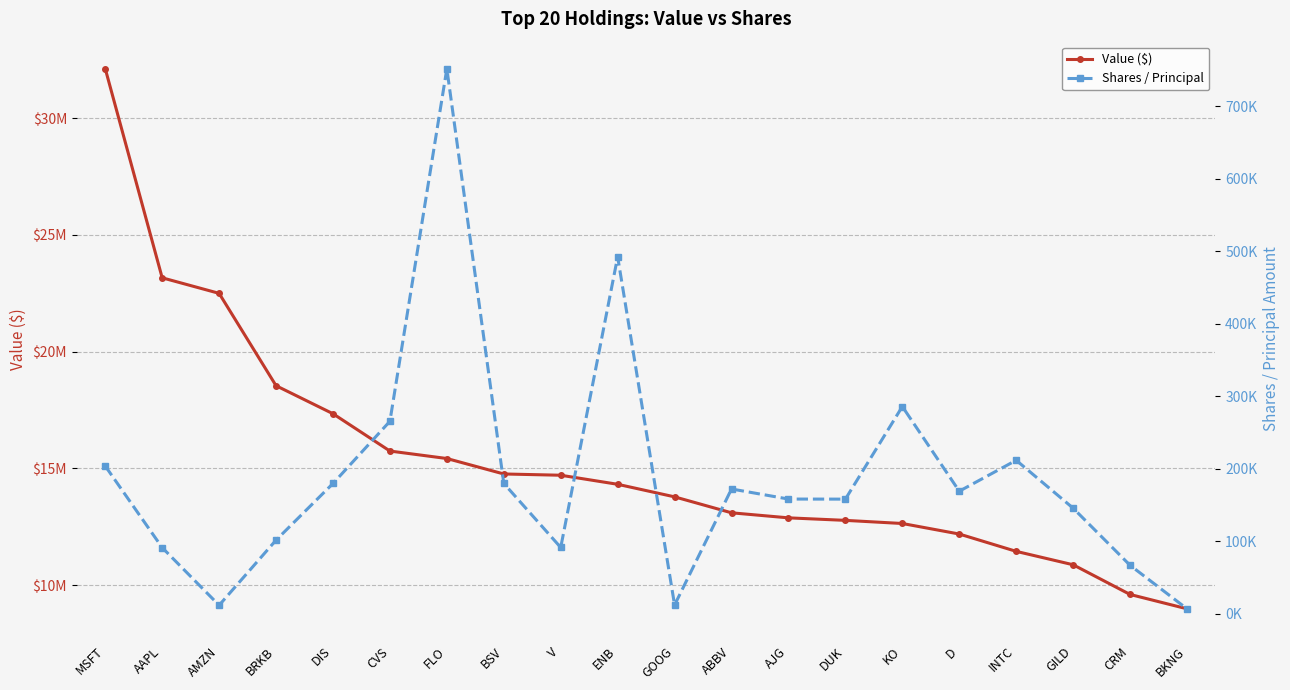

Reading left to right, transcribe all the data shown in this chart.

Value ($): 32122000	23166000	22500000	18545000	17345000	15747000	15427000	14765000	14711000	14323000	13785000	13102000	12886000	12778000	12644000	12193000	11451000	10877000	9605000	8991000
Shares / Principal: 203676	91103	11540	101435	179551	265419	751837	179666	91306	492369	11855	171972	158091	157987	285735	168908	211595	145500	66711	6683